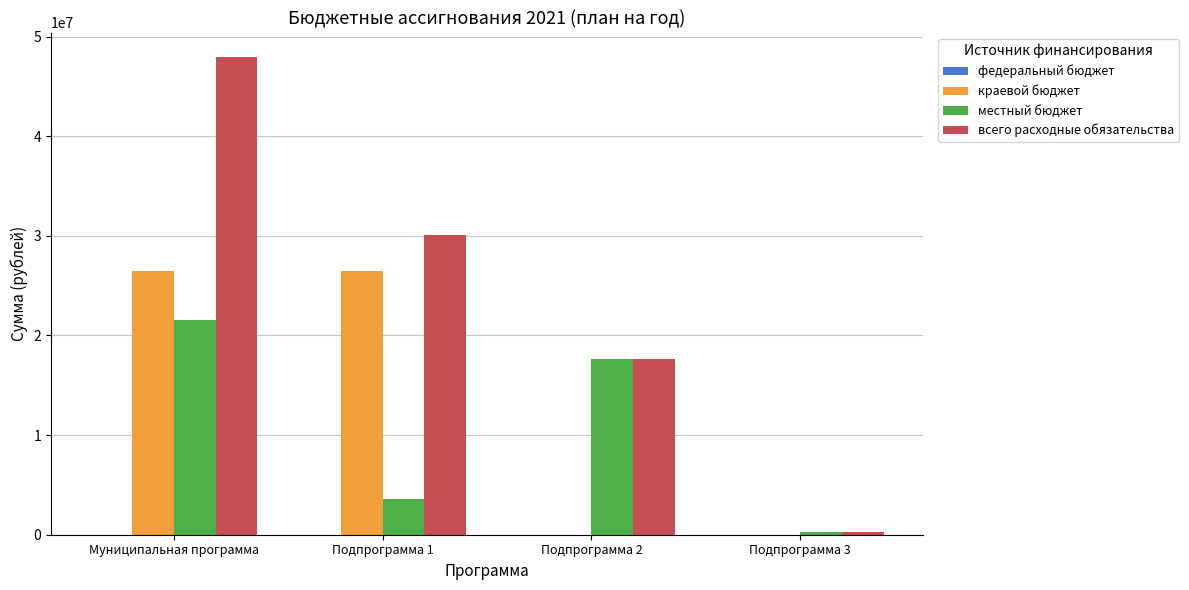

Between Подпрограмма 1 and Подпрограмма 3, which series saw the biggest shift?

всего расходные обязательства